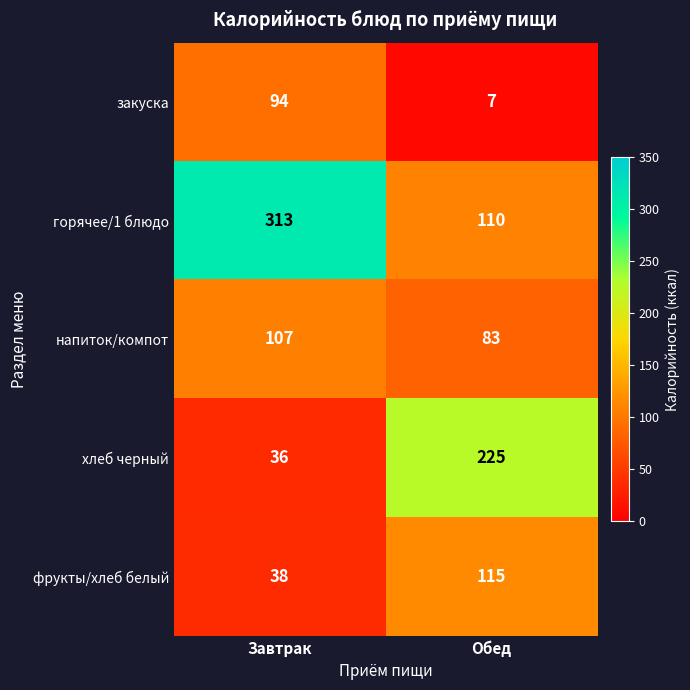

Reading left to right, transcribe all the data shown in this chart.

закуска: 94	7
горячее/1 блюдо: 313	110
напиток/компот: 107	83
хлеб черный: 36	225
фрукты/хлеб белый: 38	115